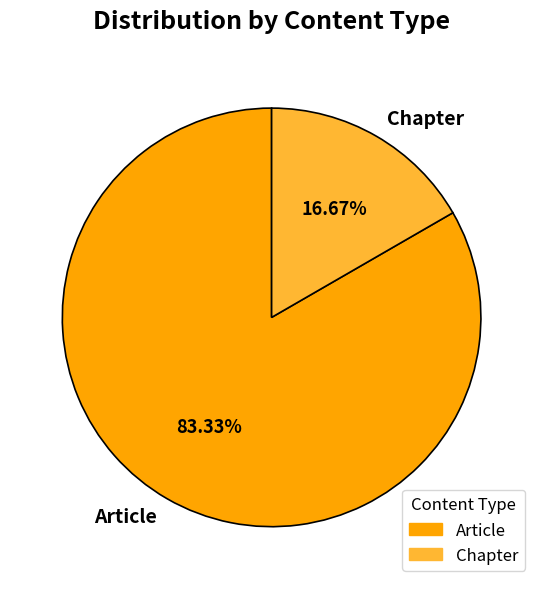

How many slices are in this pie chart?

2